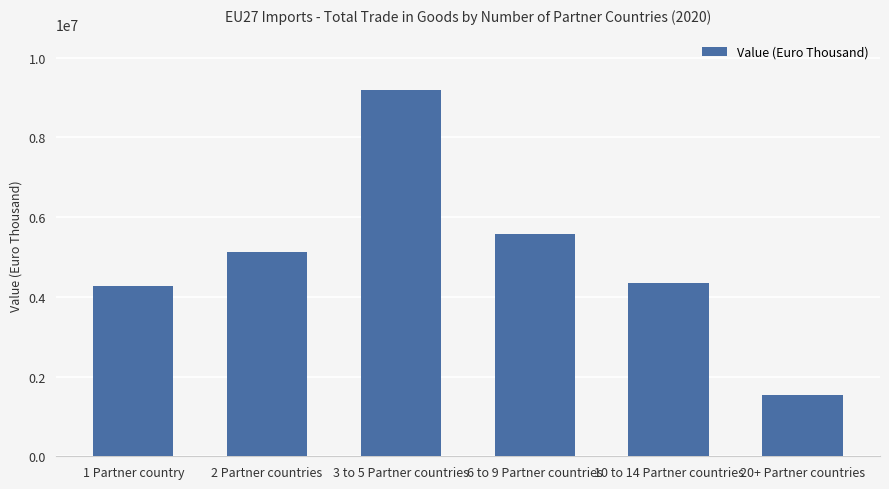

Reading left to right, transcribe all the data shown in this chart.

1 Partner country=4270142.3	2 Partner countries=5128344.8	3 to 5 Partner countries=9200856.5	6 to 9 Partner countries=5583439.1	10 to 14 Partner countries=4340618.8	20+ Partner countries=1530418.8